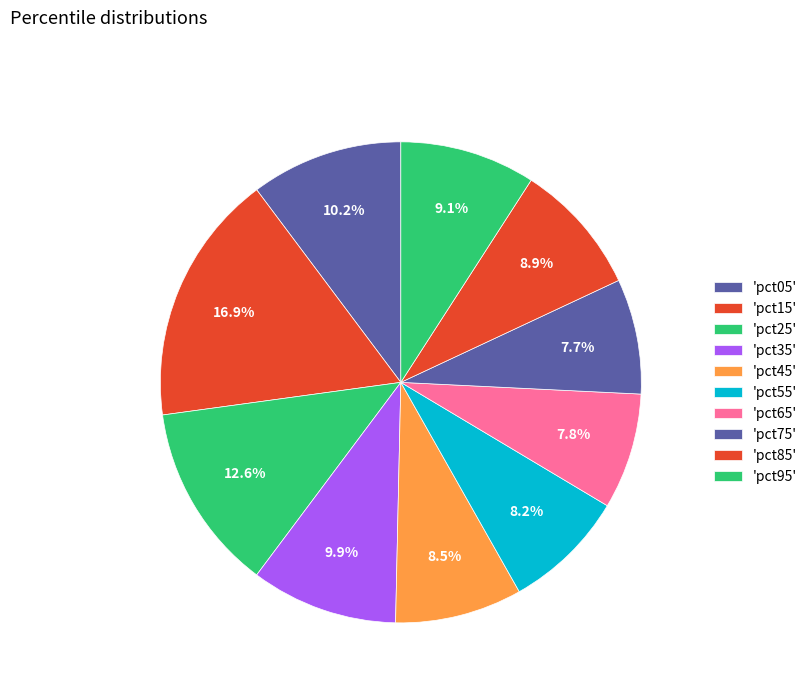

How many segments does this pie chart have?

10